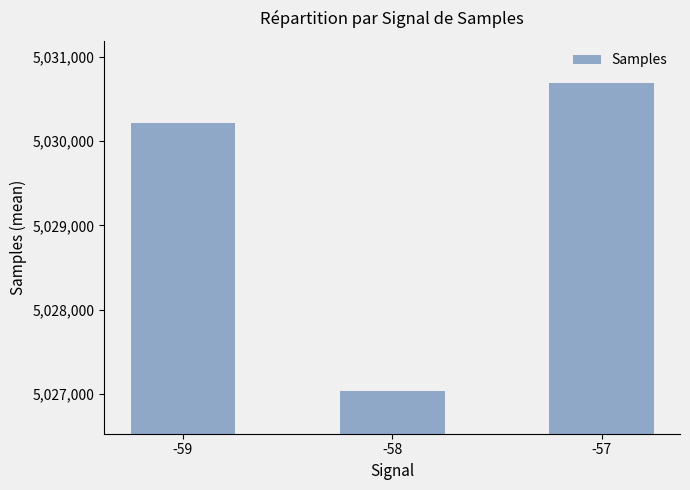

How many data points does each series have?

3